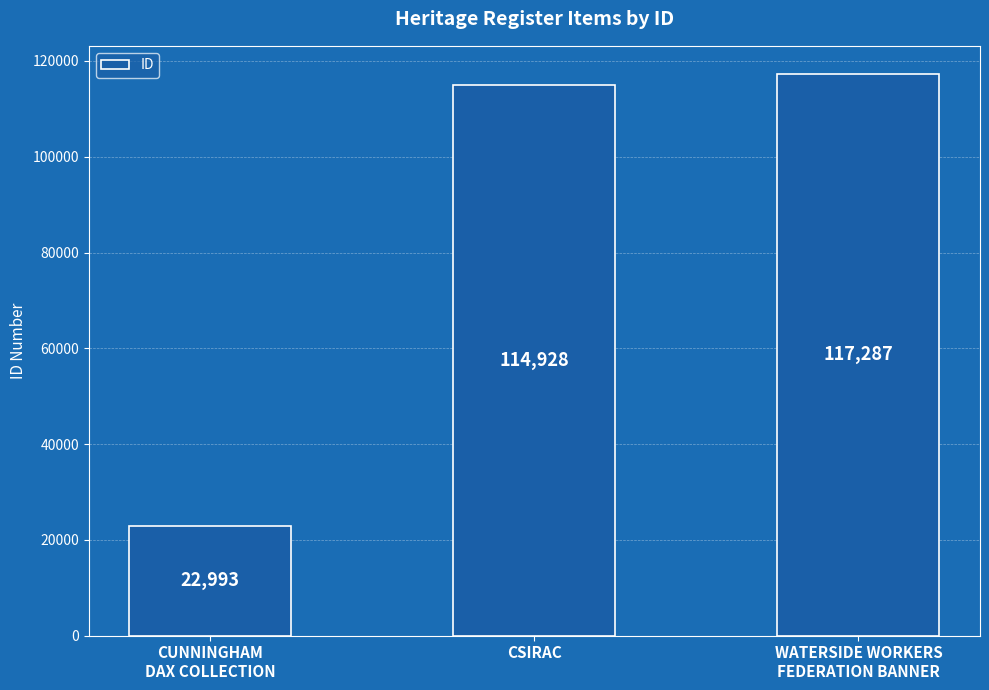

What is the difference between the values at WATERSIDE WORKERS
FEDERATION BANNER and CSIRAC?

2359